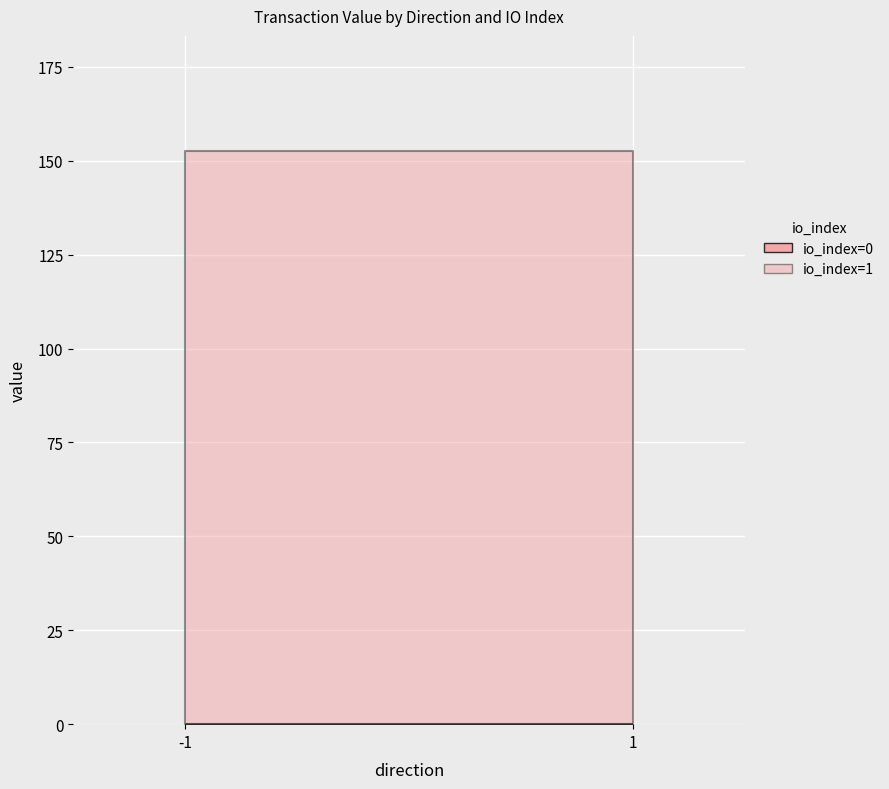

How many values exceed 152?

2